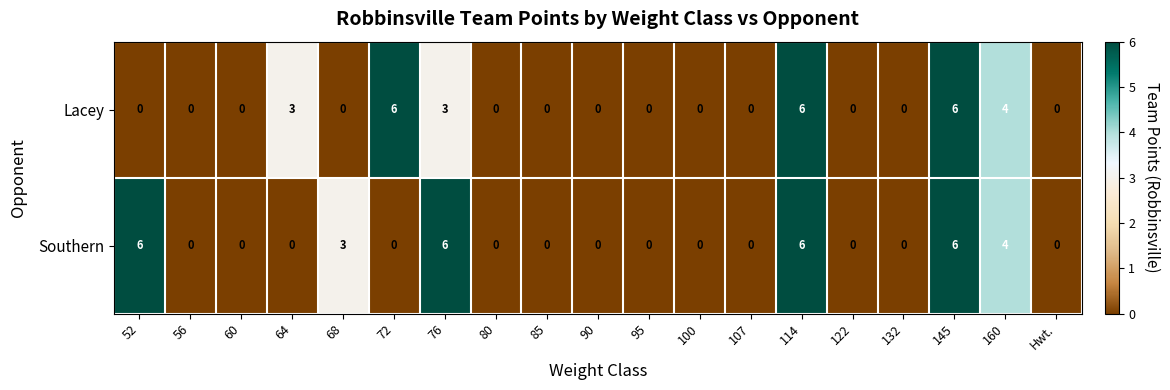

How many categories are shown in the chart?

19